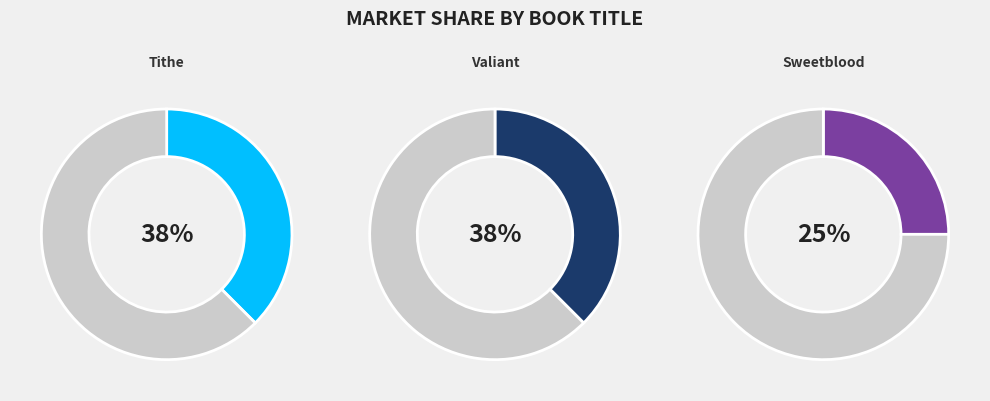

Is there a majority slice in this chart?

No